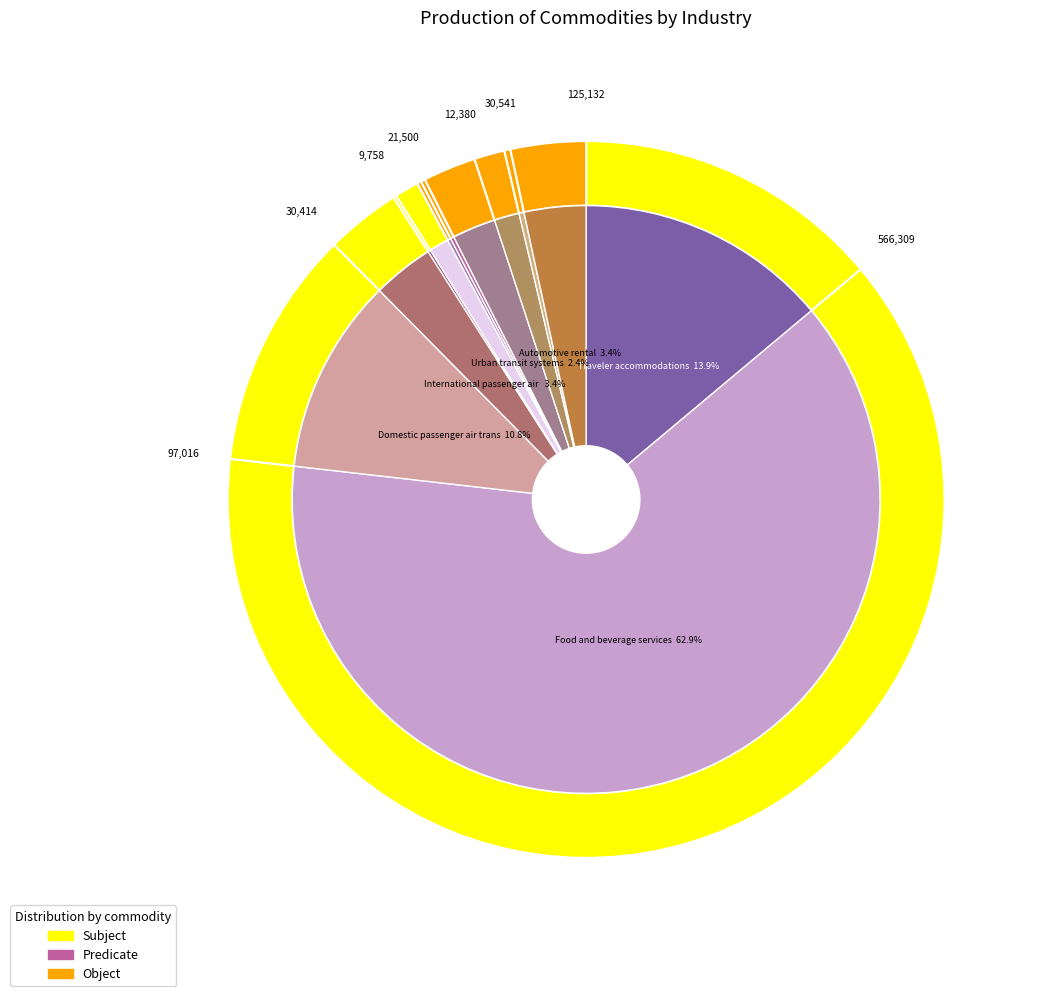

What is the total percentage of Passenger water transportation and Automotive rental?

4.5%